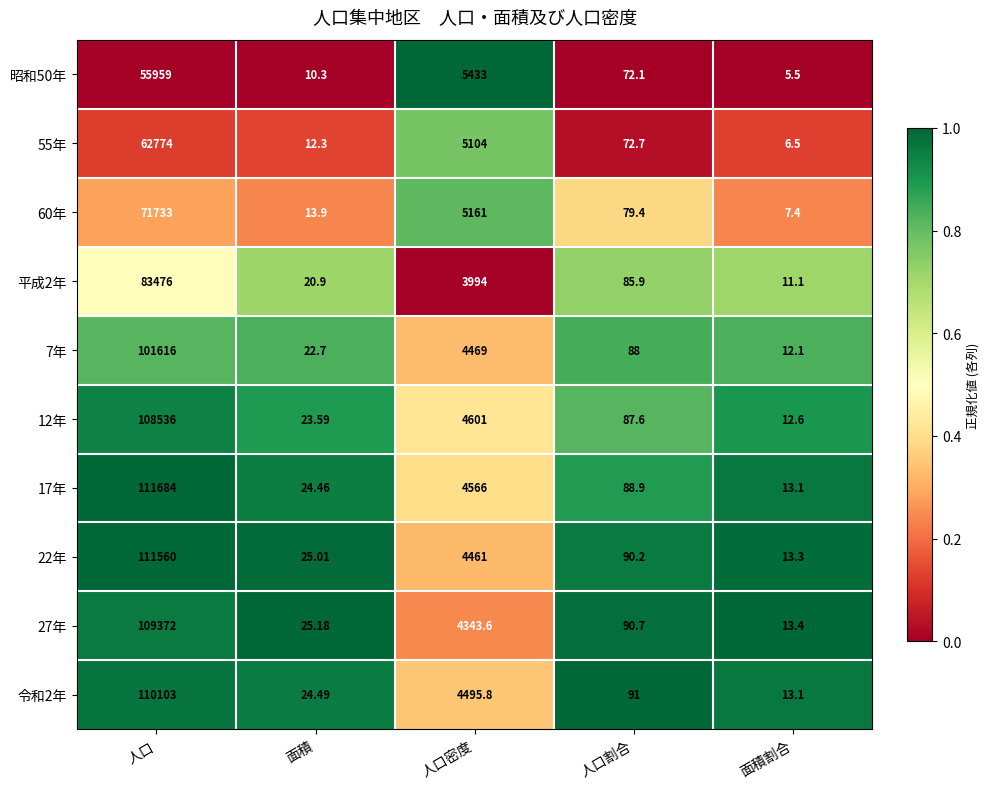

Which label corresponds to the smallest value in the chart?

面積割合